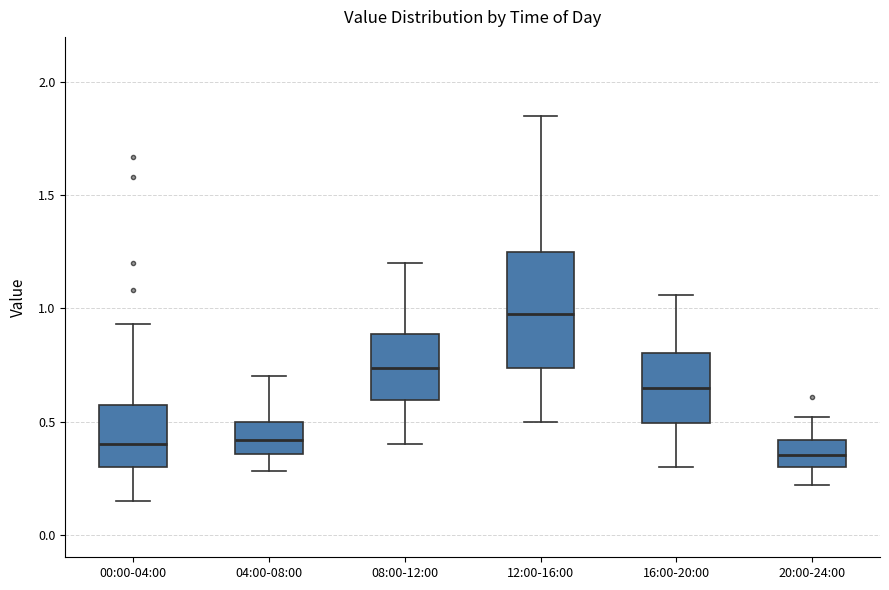

Which box's median line is the lowest?

20:00-24:00